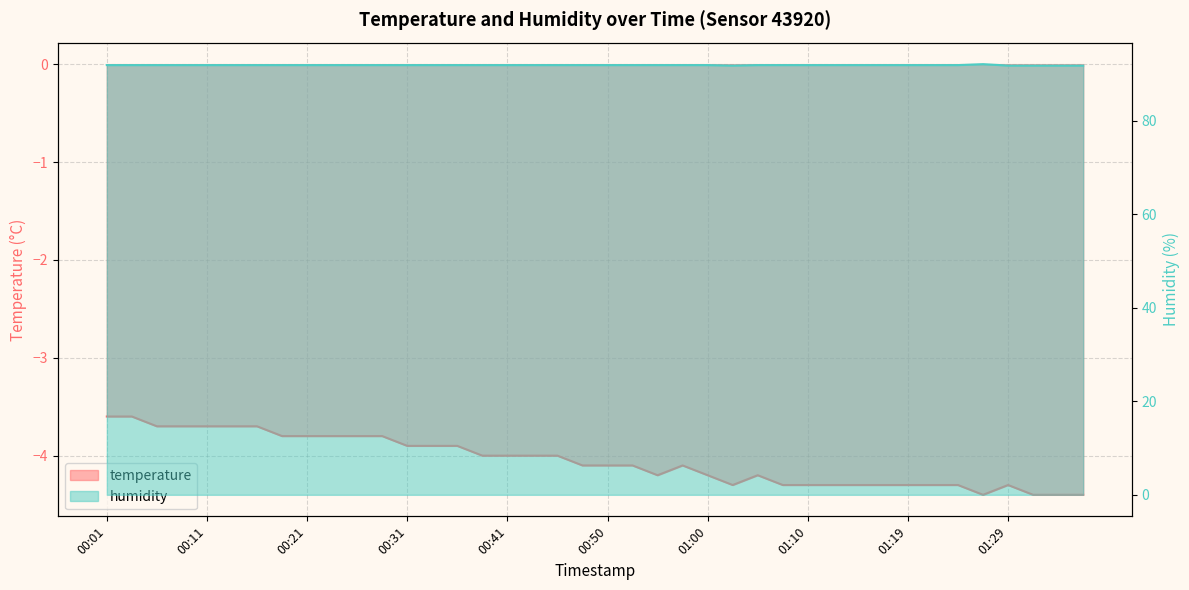

What is the sum of the temperature values at 00:11 and 00:06?

-7.4